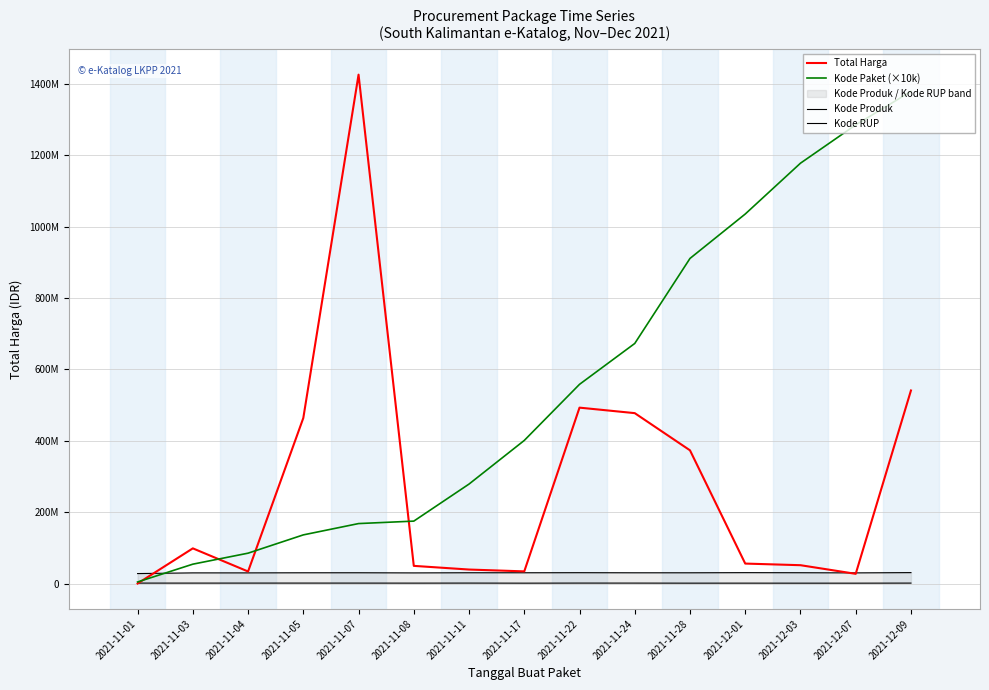

At which label does Kode Produk reach its minimum?

2021-12-03